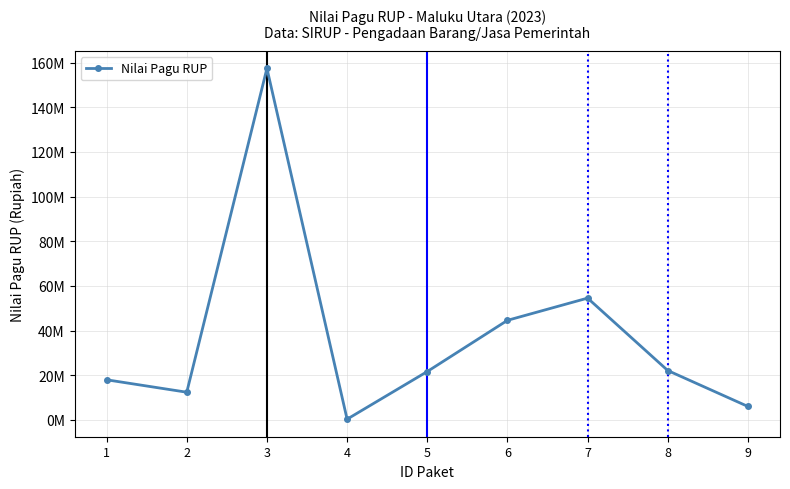

Reading left to right, extract all data points from this chart.

17955000	12385470	157450000	307250	21647250	44586000	54540000	22100000	6000000